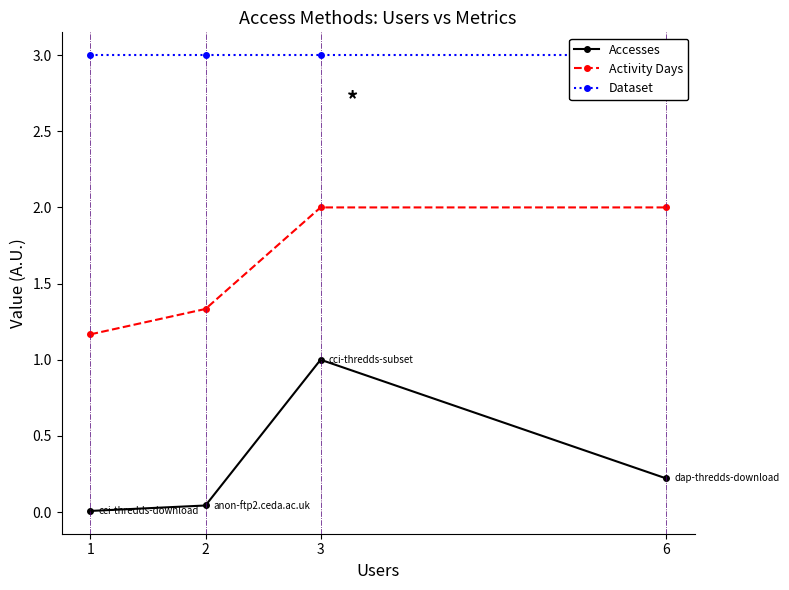

Which label corresponds to the largest value in the chart?

1